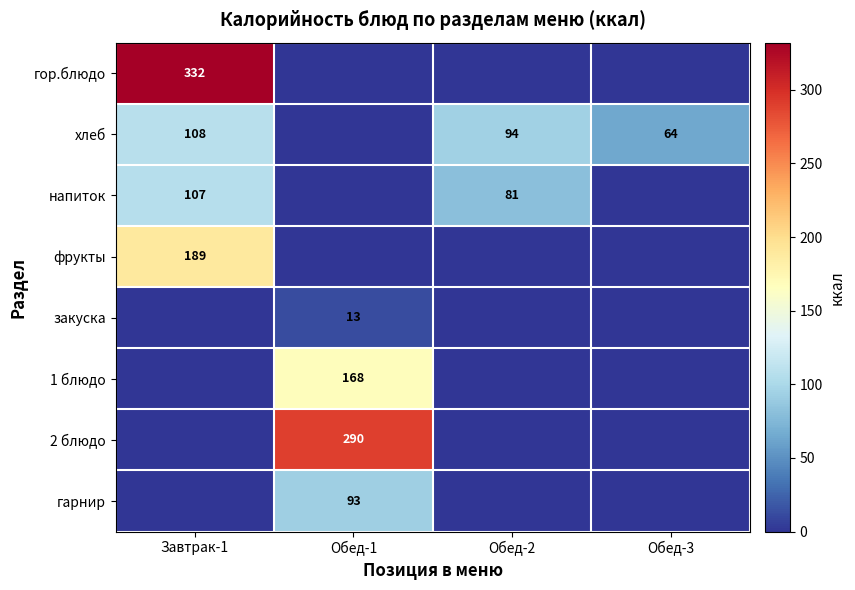

What is the difference between the хлеб values at Завтрак-1 and Обед-2?

14